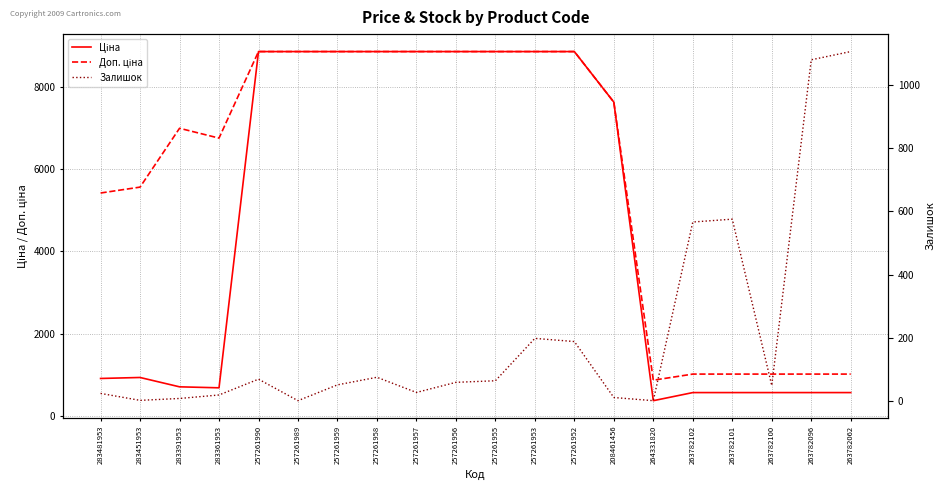

What position from the left is 257261952?

13